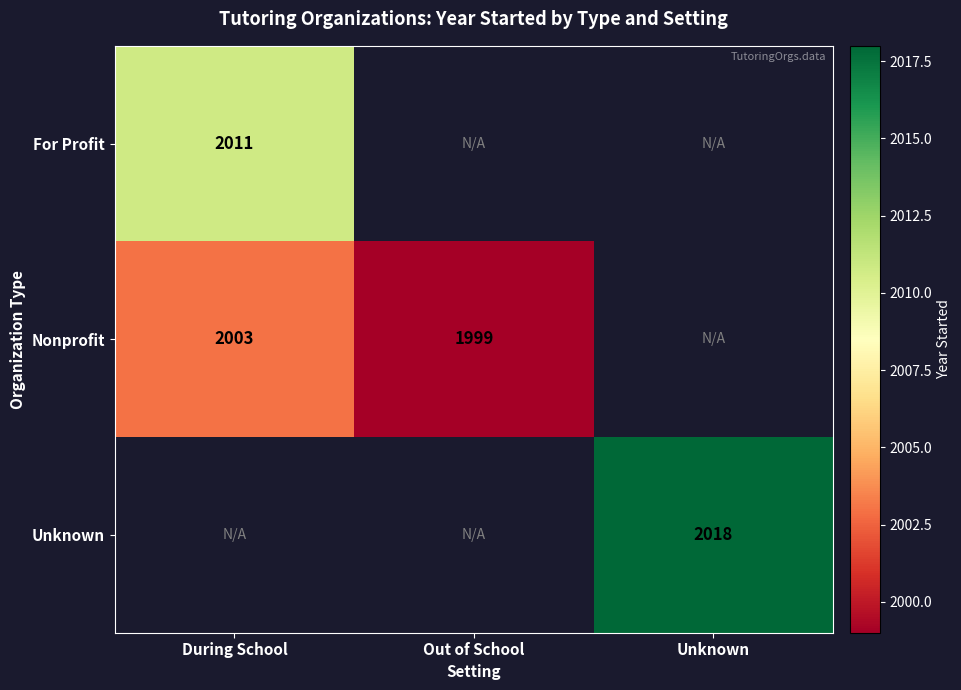

Is the value of Nonprofit at Out of School greater than the value of For Profit at Unknown?

No